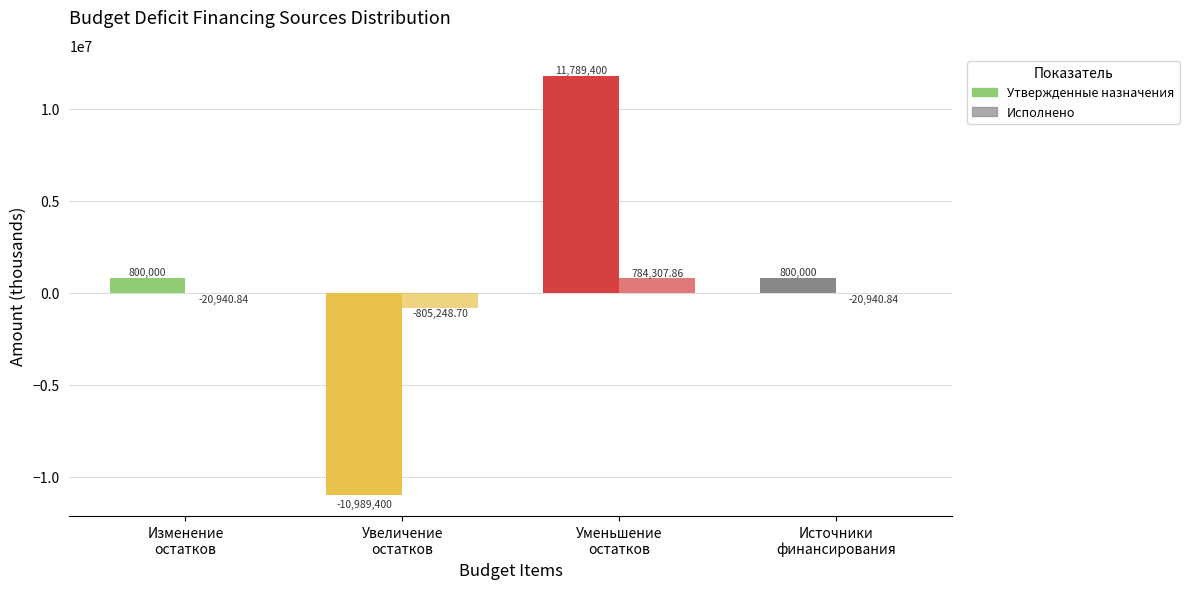

What is the difference between the maximum and minimum values in the Утвержденные назначения series?

22778800.0